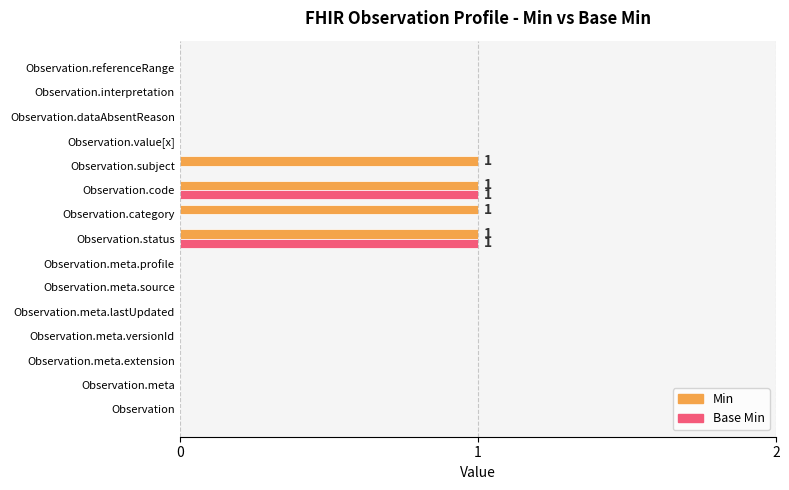

The value of Min at Observation.code is 2. True or false?

False